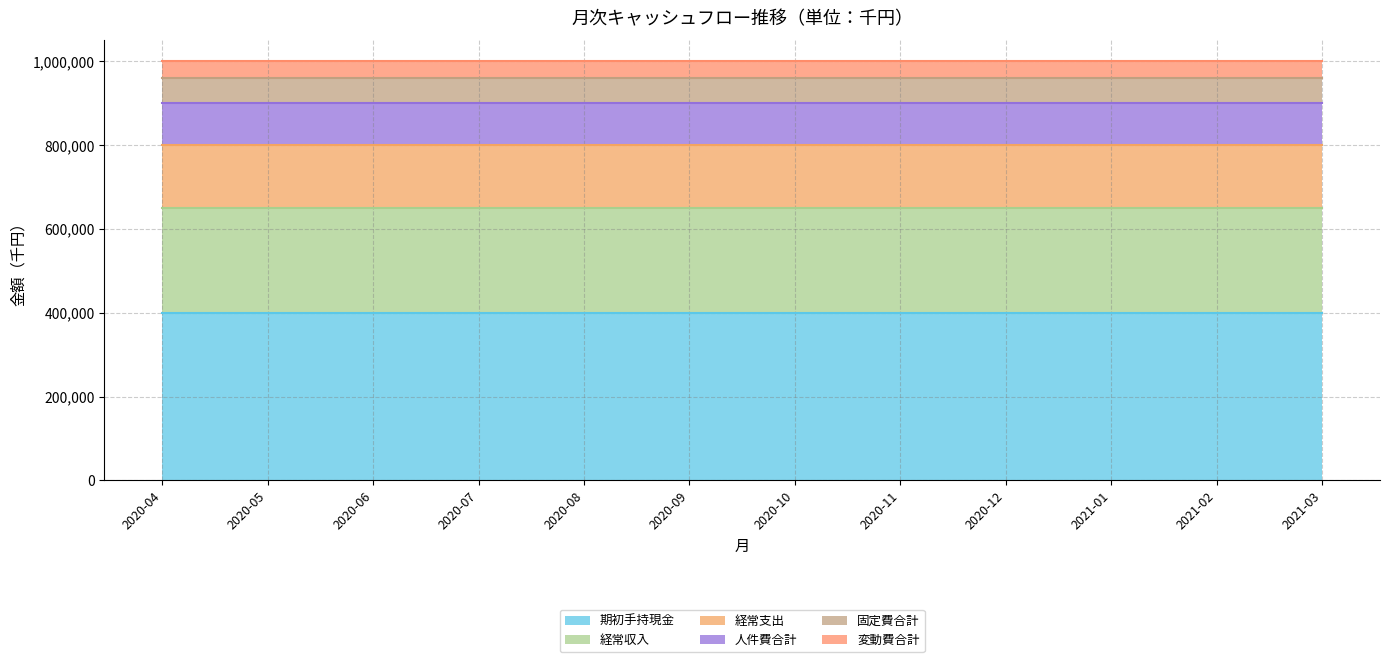

The value of 期初手持現金 at 2020-04 is 400000. True or false?

True